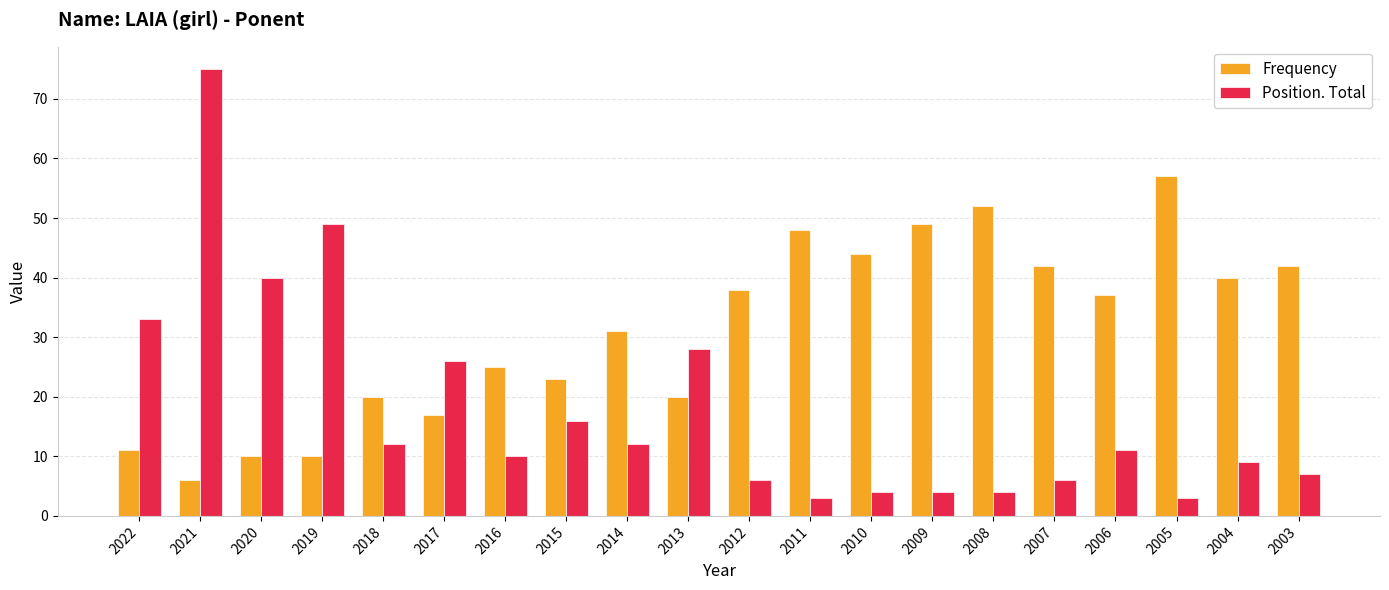

At which category is the sum across all series the highest?

2021